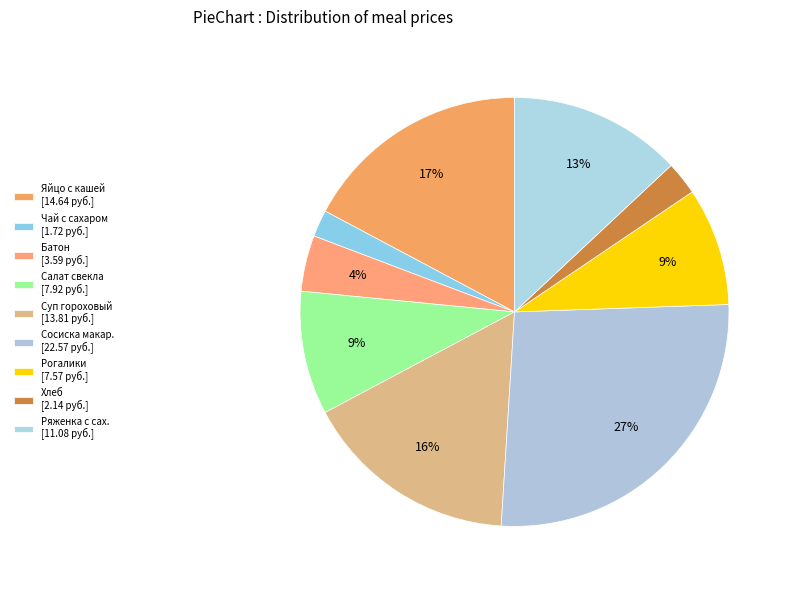

Count the number of slices in the pie.

9